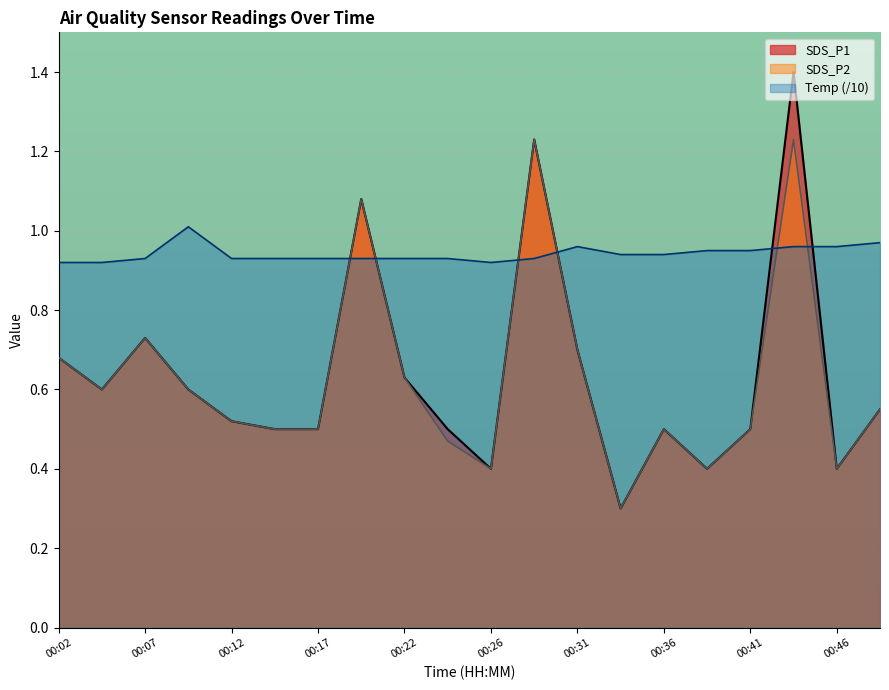

What is the average value of the SDS_P2 series?

0.6